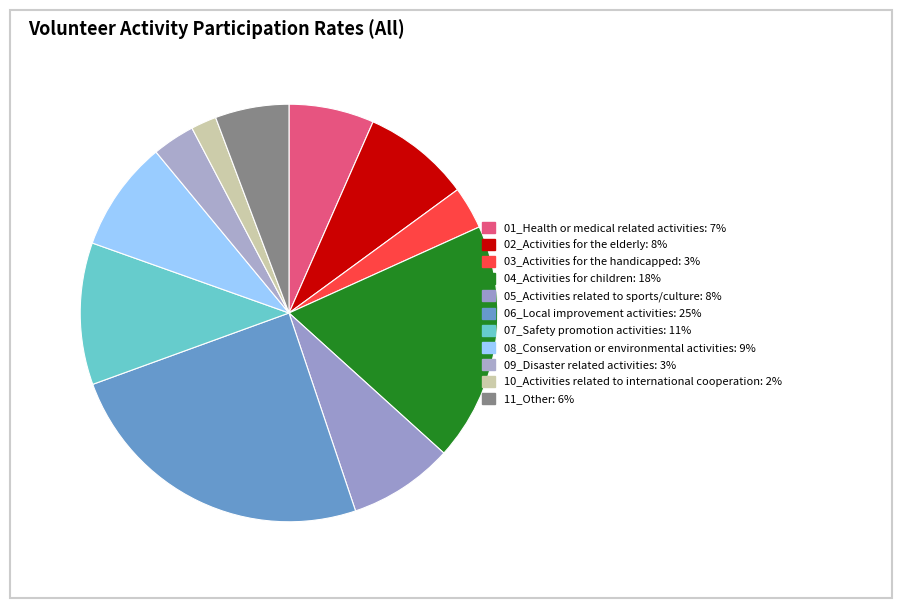

Rank the categories by value from lowest to highest.

10_Activities related to international cooperation, 03_Activities for the handicapped, 09_Disaster related activities, 11_Other, 01_Health or medical related activities, 05_Activities related to sports/culture, 02_Activities for the elderly, 08_Conservation or environmental activities, 07_Safety promotion activities, 04_Activities for children, 06_Local improvement activities